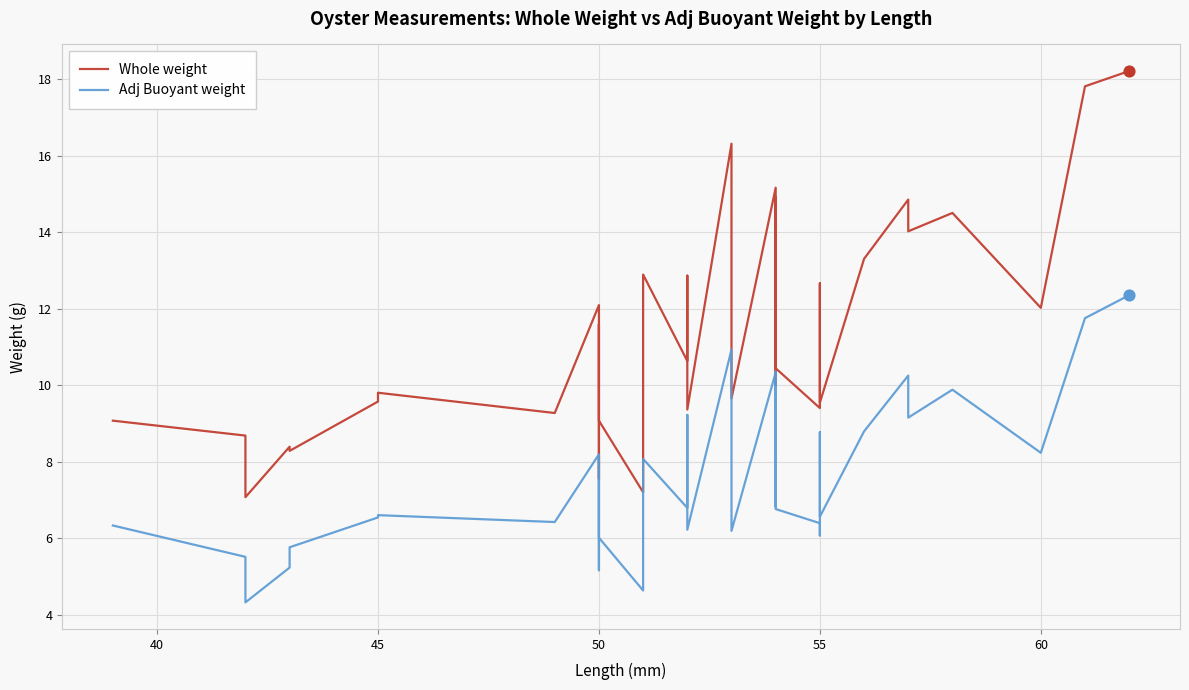

Which series reaches the minimum Y coordinate?

Adj Buoyant weight